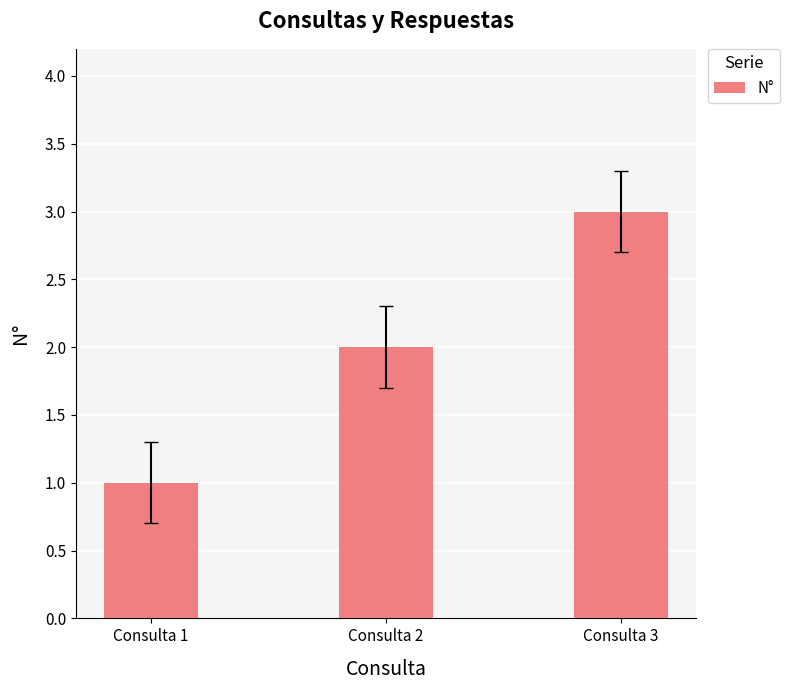

What is the sum of the values at Consulta 3 and Consulta 2?

5